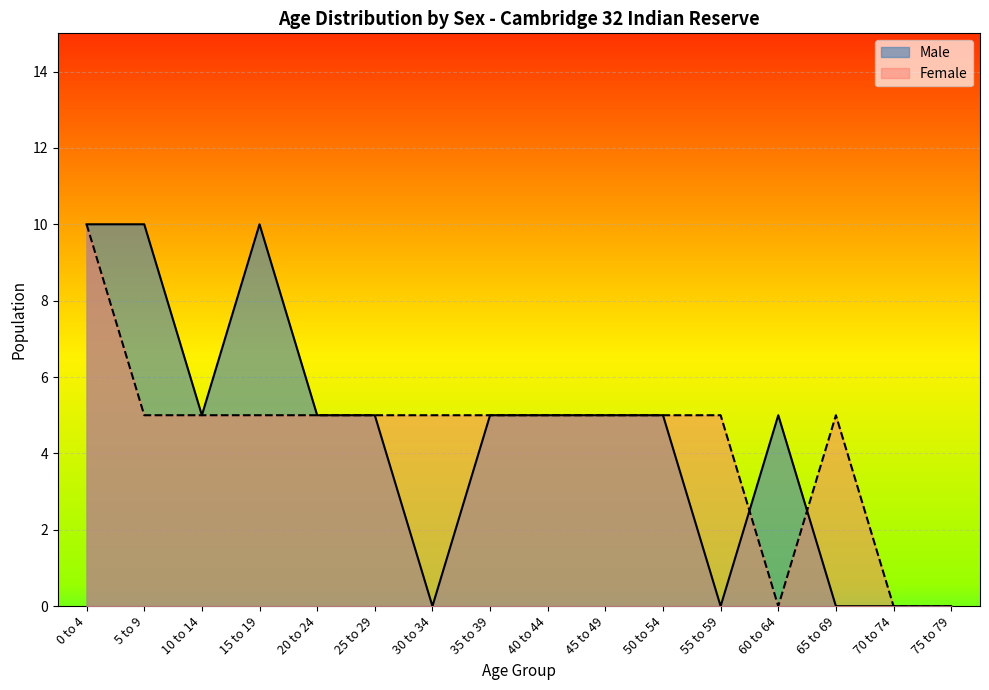

Reading right to left, transcribe all the data shown in this chart.

Male: 75 to 79=0	70 to 74=0	65 to 69=0	60 to 64=5	55 to 59=0	50 to 54=5	45 to 49=5	40 to 44=5	35 to 39=5	30 to 34=0	25 to 29=5	20 to 24=5	15 to 19=10	10 to 14=5	5 to 9=10	0 to 4=10
Female: 75 to 79=0	70 to 74=0	65 to 69=5	60 to 64=0	55 to 59=5	50 to 54=5	45 to 49=5	40 to 44=5	35 to 39=5	30 to 34=5	25 to 29=5	20 to 24=5	15 to 19=5	10 to 14=5	5 to 9=5	0 to 4=10